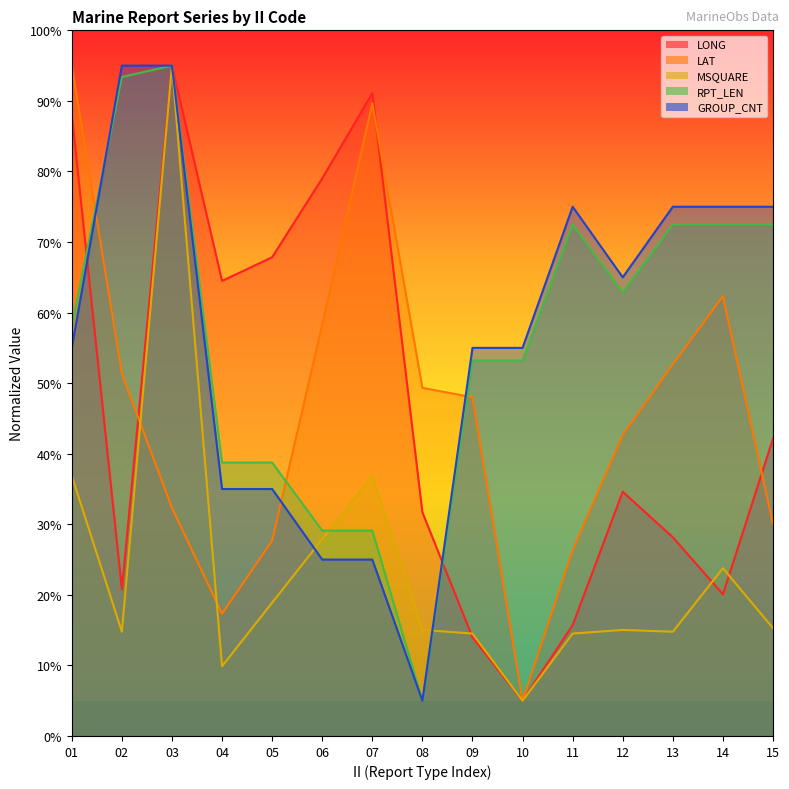

At which category is the sum across all series the highest?

03